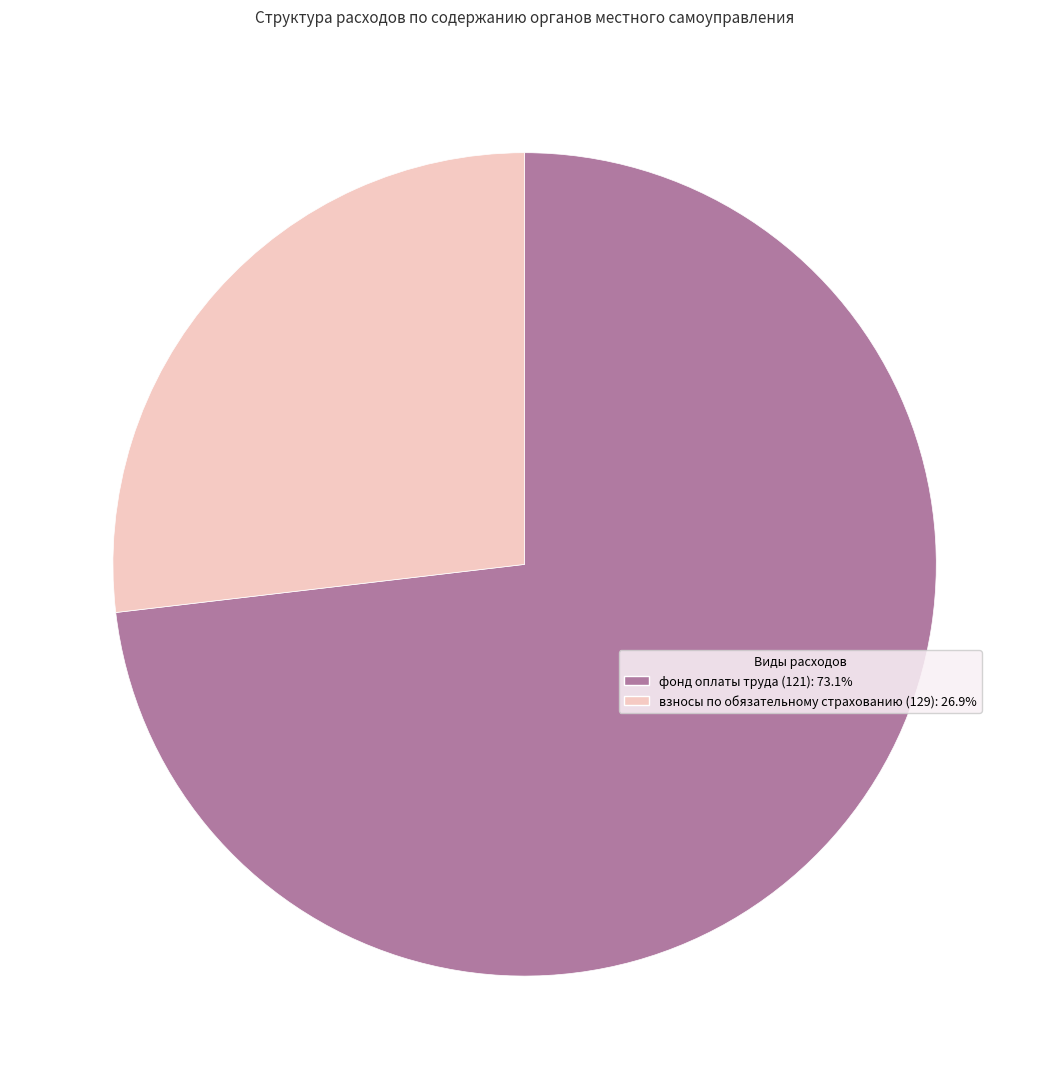

Is there any slice that represents more than half of the pie?

Yes